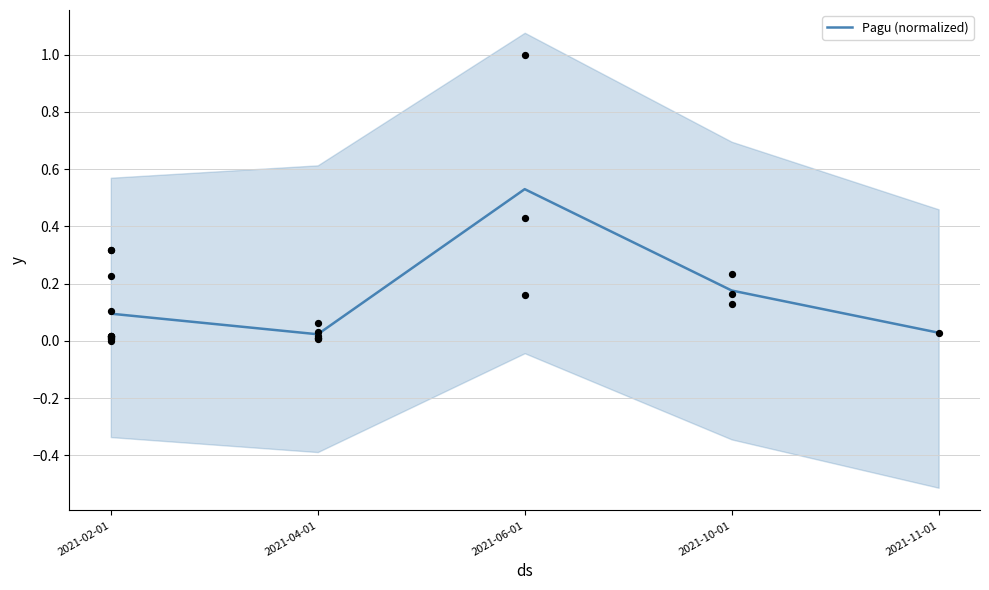

What is the change in value from 2021-04-01 to 2021-06-01?

+0.5